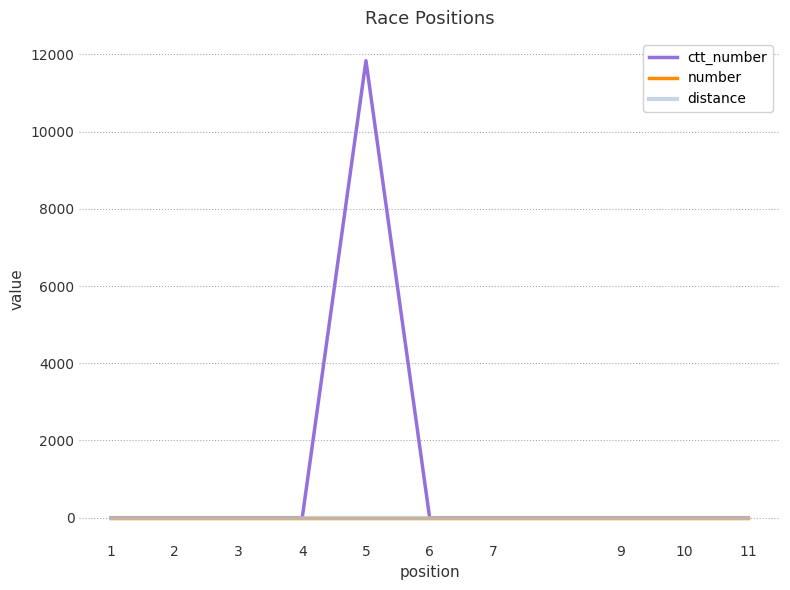

Does the chart display data point markers on the line(s)?

No